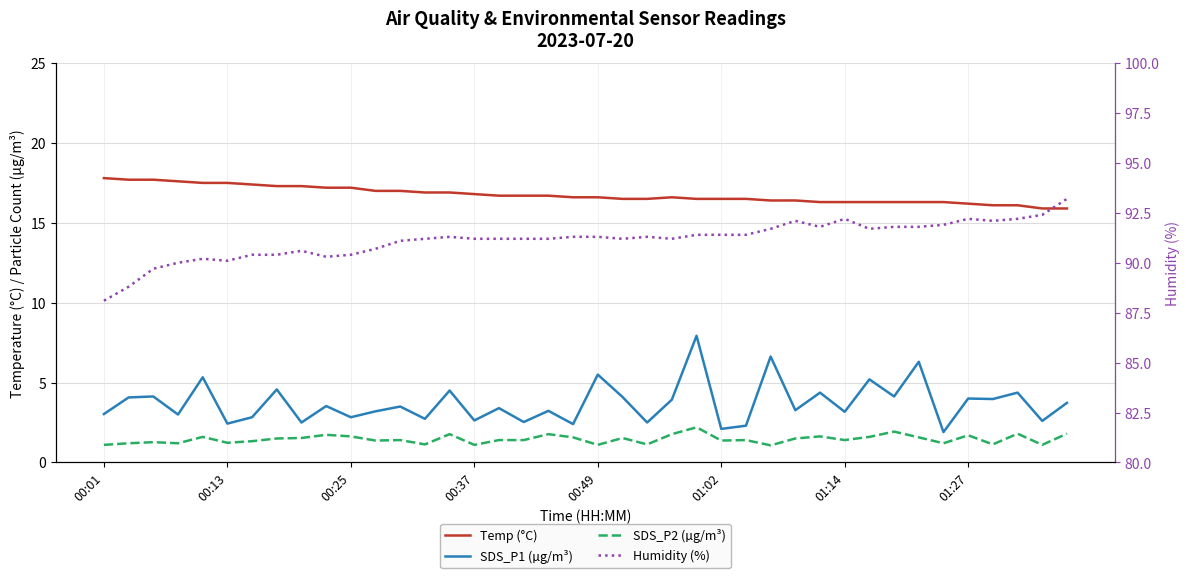

At which label does Humidity (%) reach its minimum?

00:01